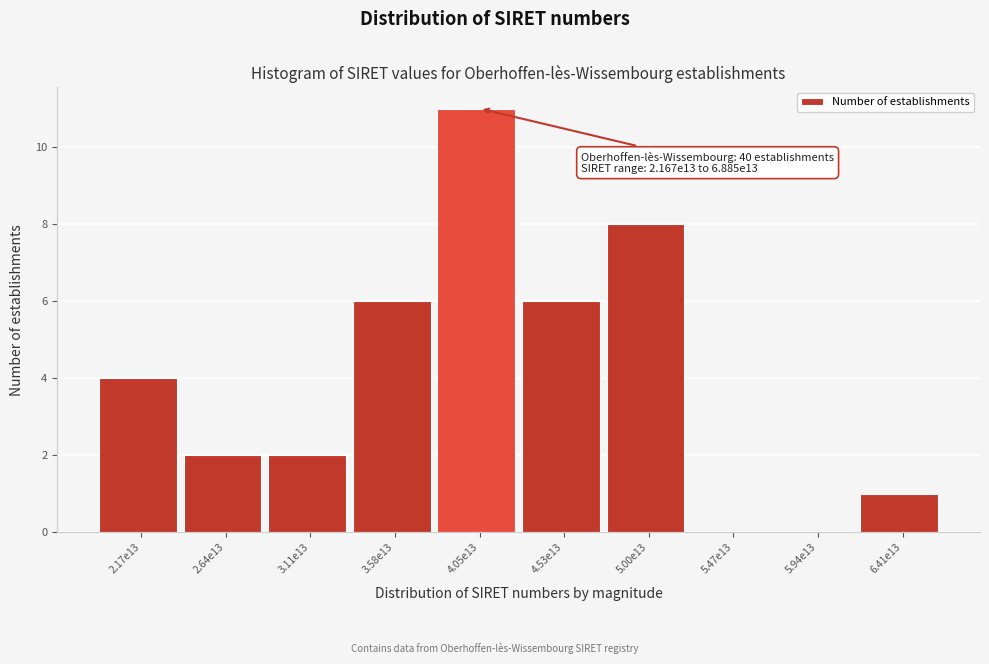

Reading left to right, transcribe all the data shown in this chart.

2.17e13=4	2.64e13=2	3.11e13=2	3.58e13=6	4.05e13=11	4.53e13=6	5.00e13=8	5.47e13=0	5.94e13=0	6.41e13=1